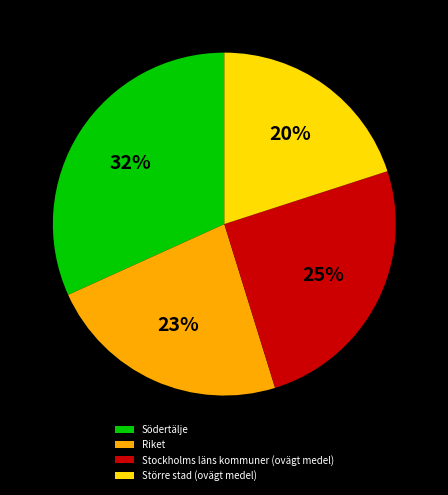

Which category has the smallest portion of the pie?

Större stad (ovägt medel)